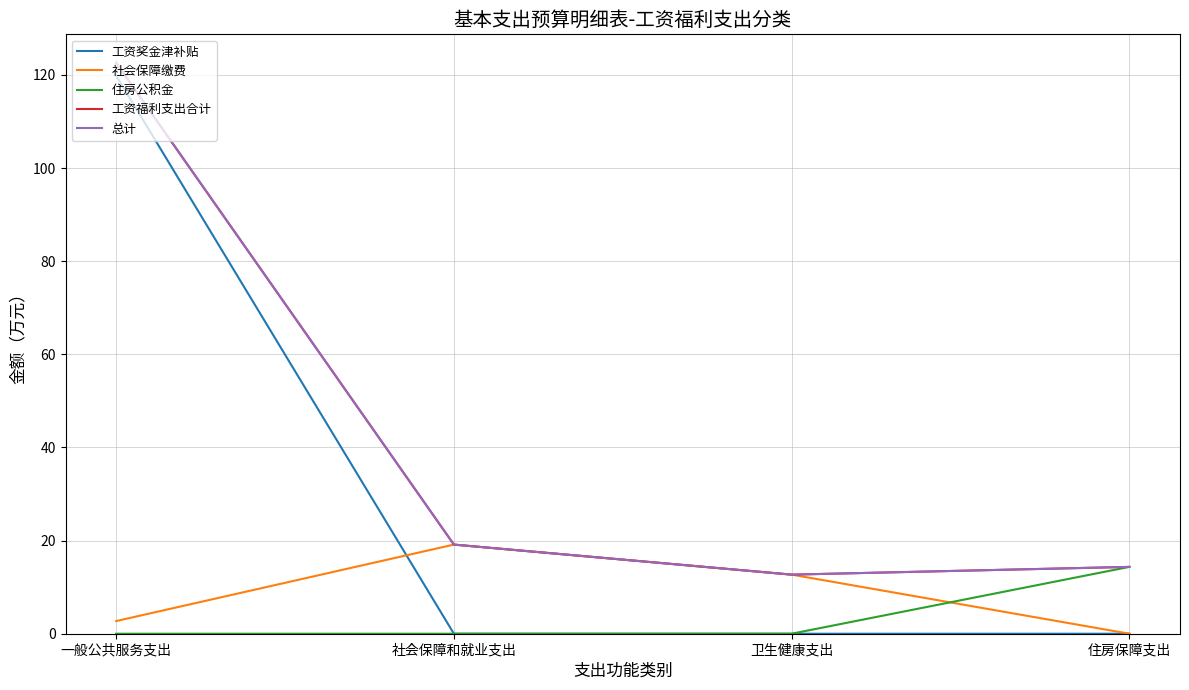

Where does the 社会保障缴费 series first go above 12?

社会保障和就业支出